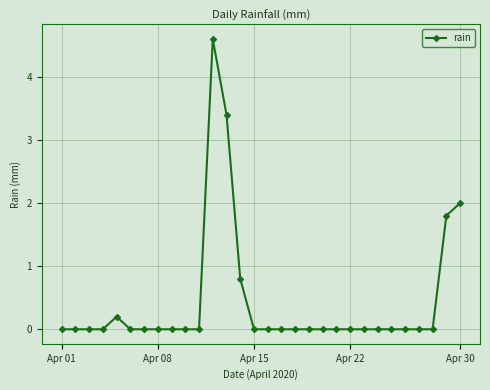

What is the value of the 12th point from the left?

4.6